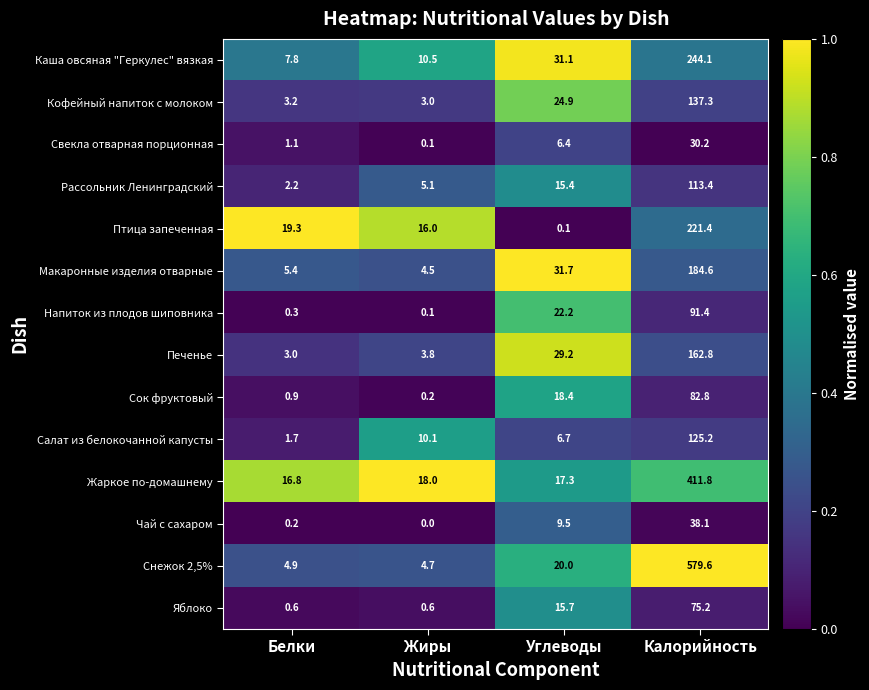

What is the approximate value of Напиток из плодов шиповника at Белки?

0.3